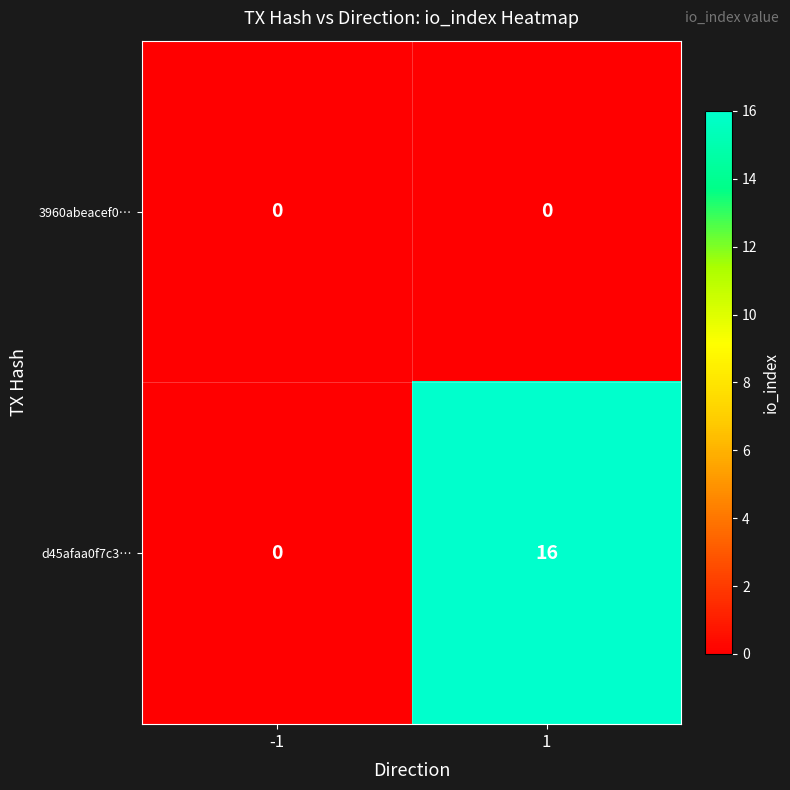

Rank the series by their maximum value, from lowest to highest.

3960abeacef0…, d45afaa0f7c3…